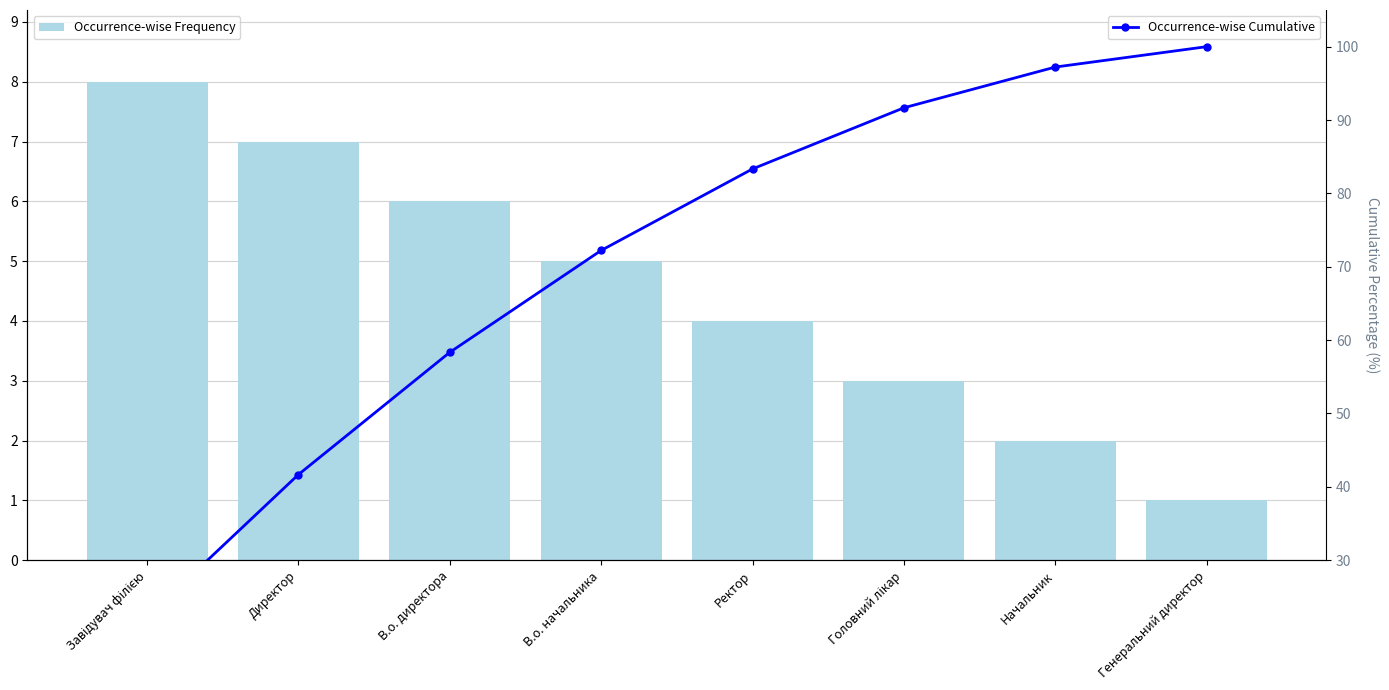

Reading right to left, transcribe all the data shown in this chart.

Occurrence-wise Frequency: Генеральний директор=1.0	Начальник=2.0	Головний лікар=3.0	Ректор=4.0	В.о. начальника=5.0	В.о. директора=6.0	Директор=7.0	Завідувач філією=8.0
Occurrence-wise Cumulative: Генеральний директор=100.0	Начальник=97.2	Головний лікар=91.7	Ректор=83.3	В.о. начальника=72.2	В.о. директора=58.3	Директор=41.7	Завідувач філією=22.2